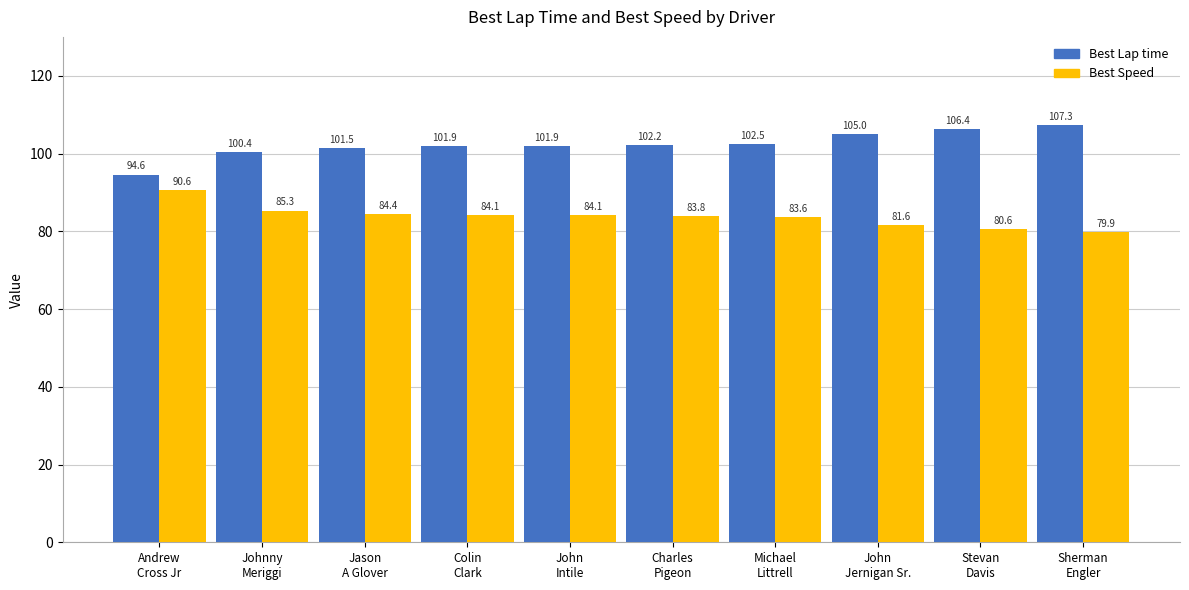

What is the maximum value for Best Speed?

90.6